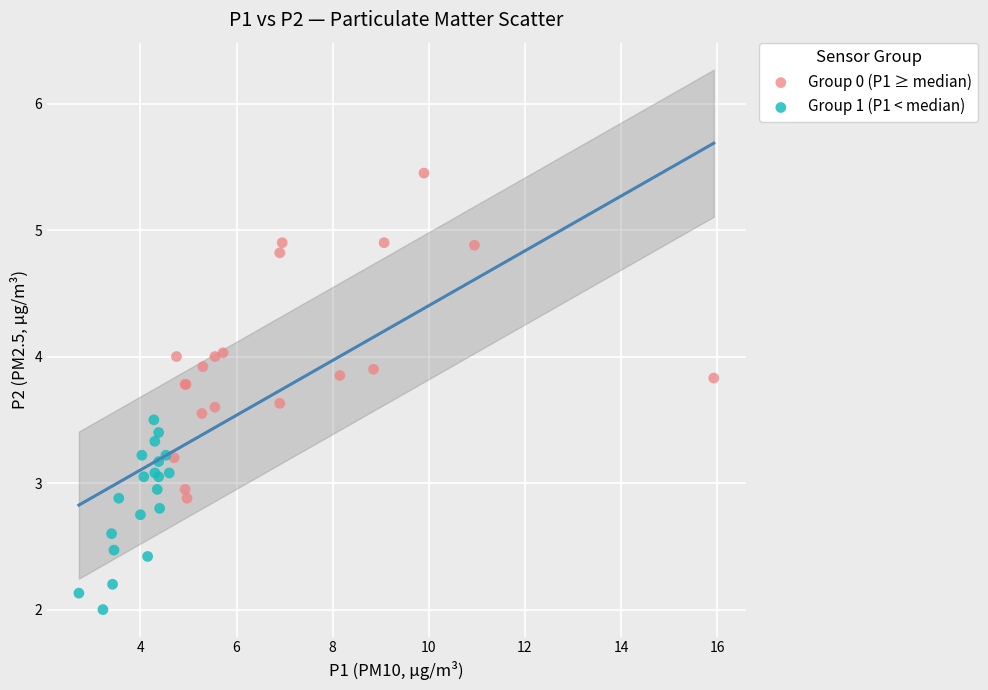

Which series reaches the minimum Y coordinate?

Group 1 (P1 < median)